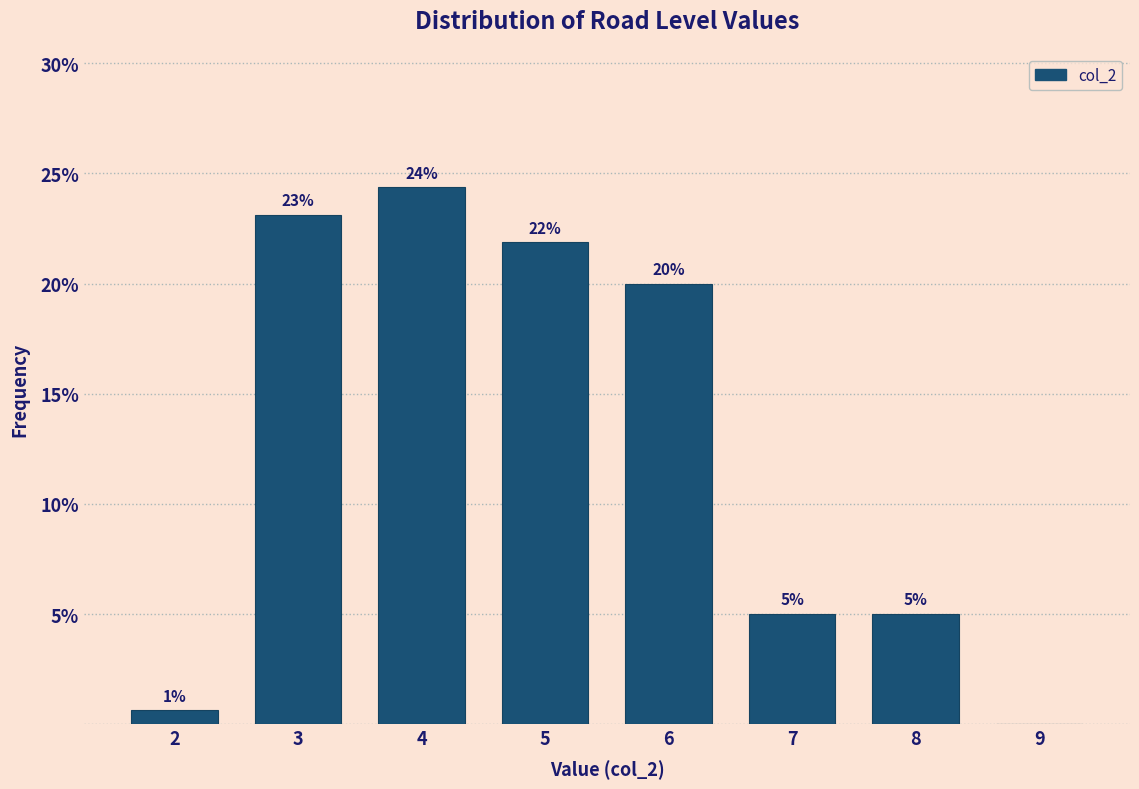

Are the bars horizontal?

No